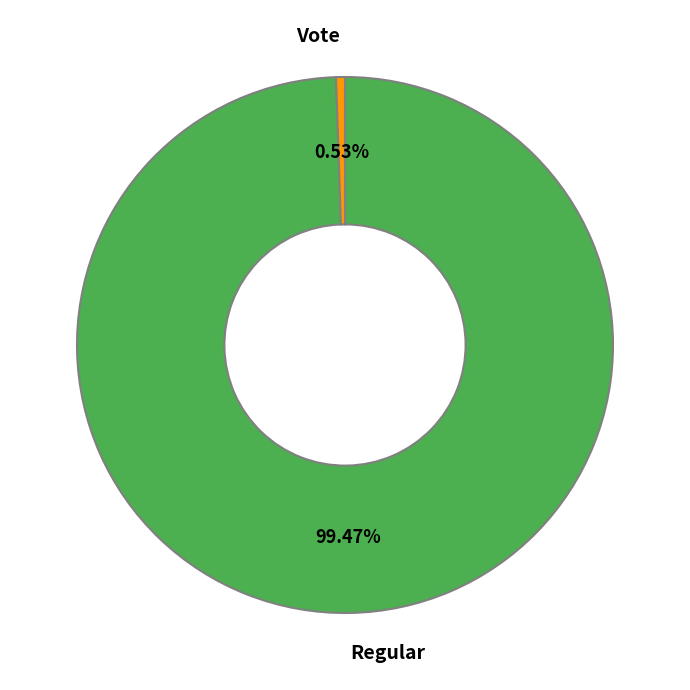

To the nearest percent, what percentage of the pie is Vote?

1%